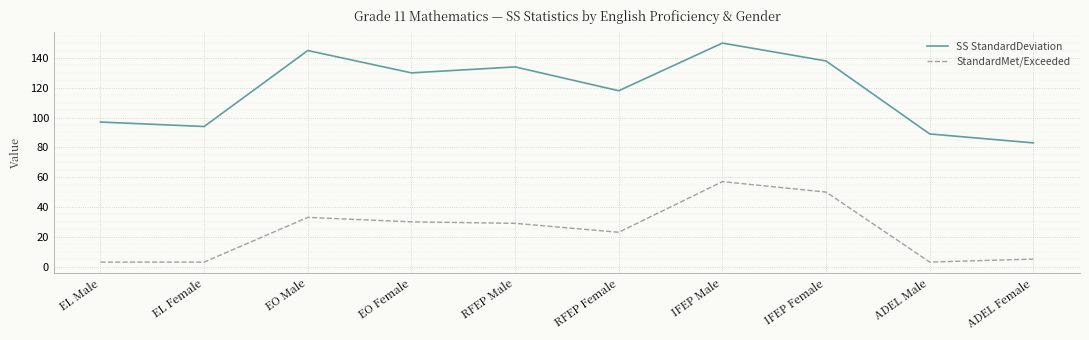

True or false: StandardMet/Exceeded and SS StandardDeviation cross at least once.

False